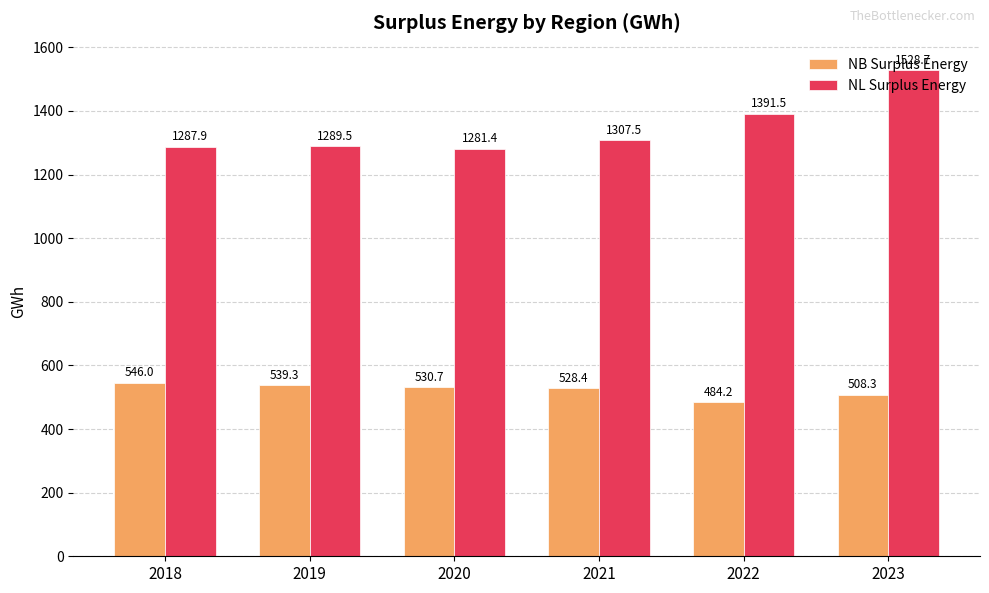

Which series changed the most between 2022 and 2023?

NL Surplus Energy